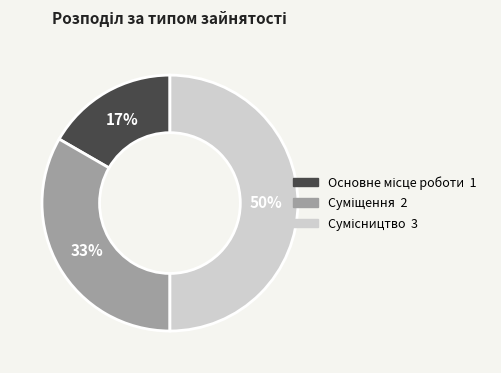

To the nearest percent, what is the difference between the largest and smallest slice percentages?

33%